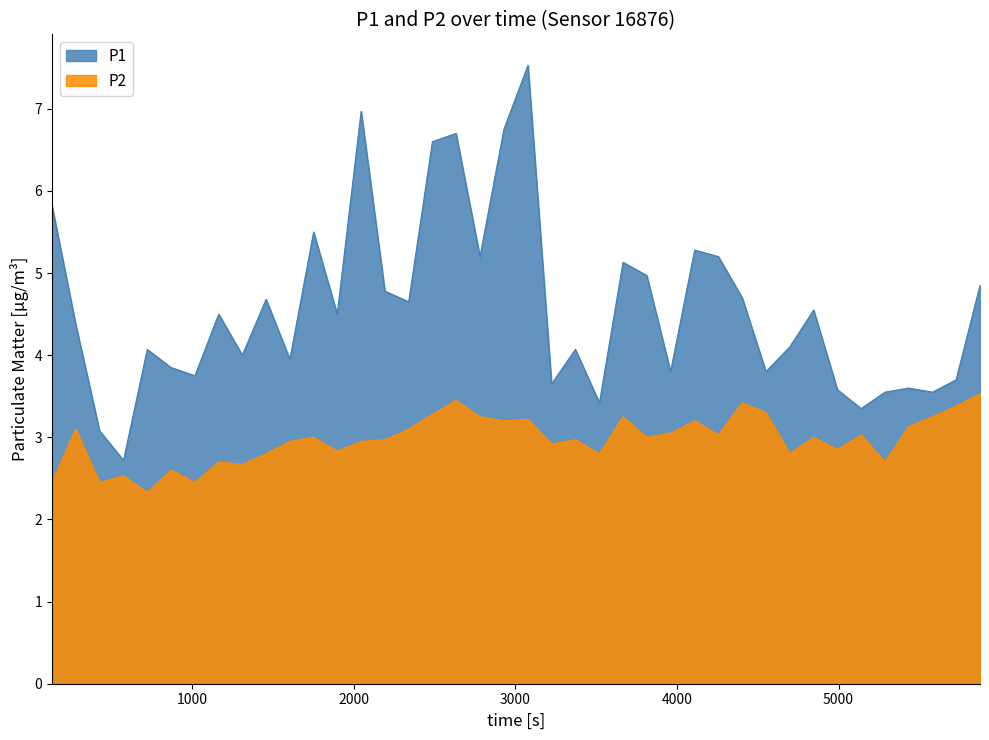

Rank the series by their average value, from lowest to highest.

P2, P1